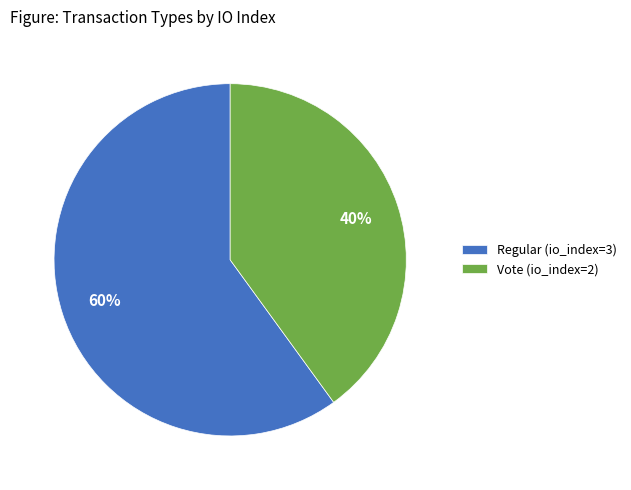

Does any single category account for the majority?

Yes